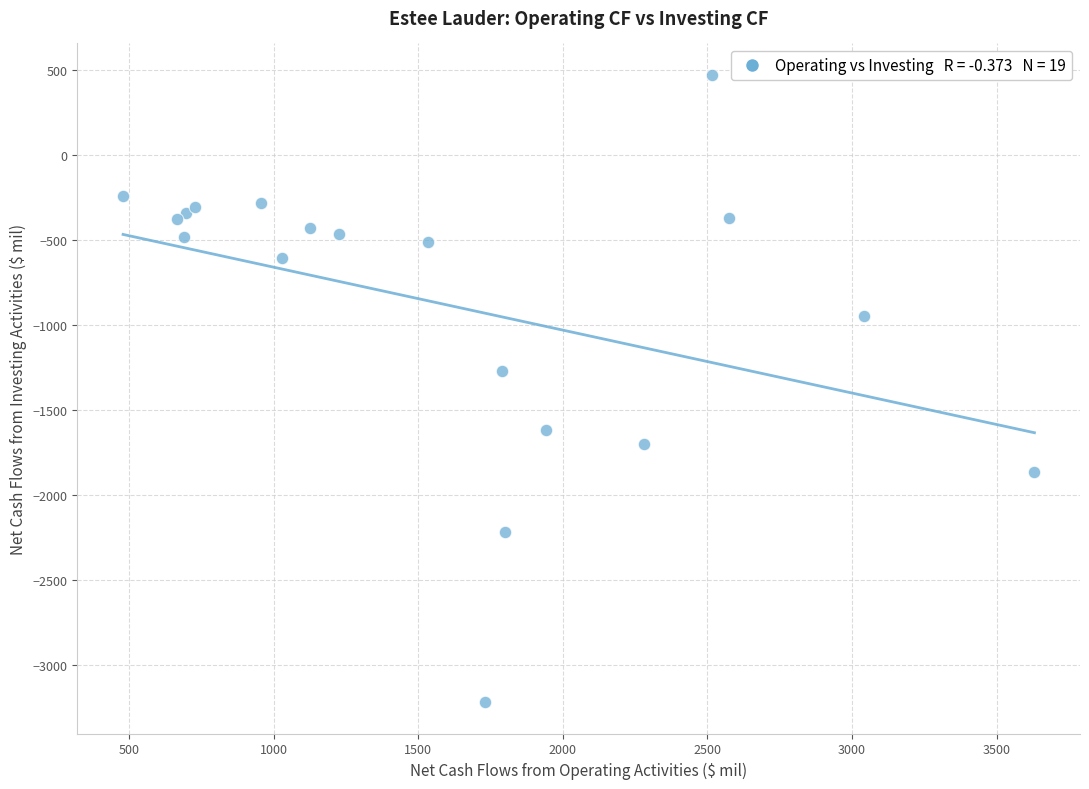

What Y value in the scatter plot is closest to -1372?

-1269